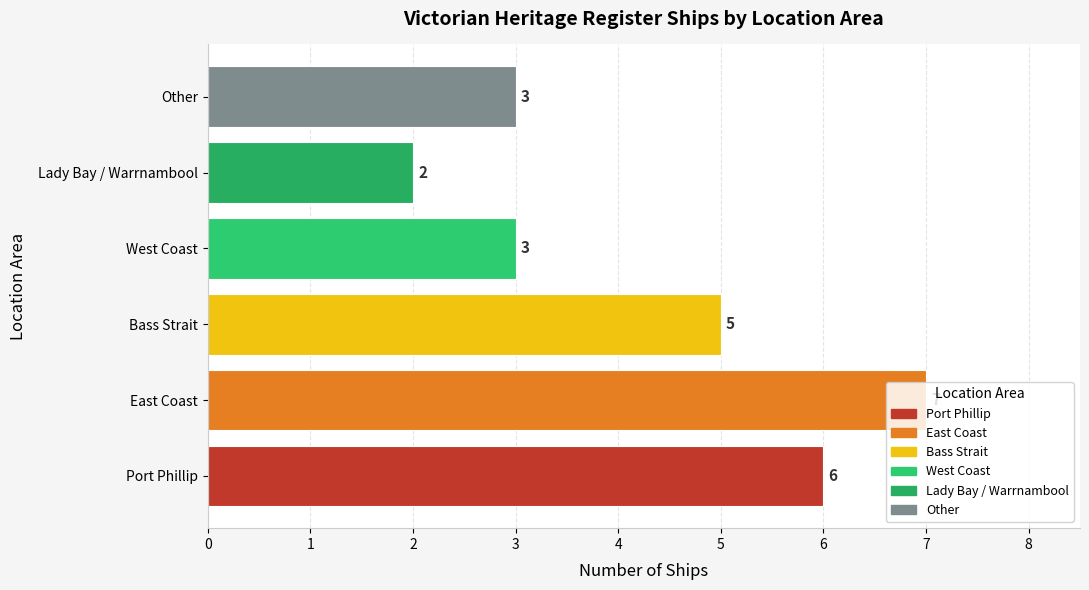

How many values are below 5?

3